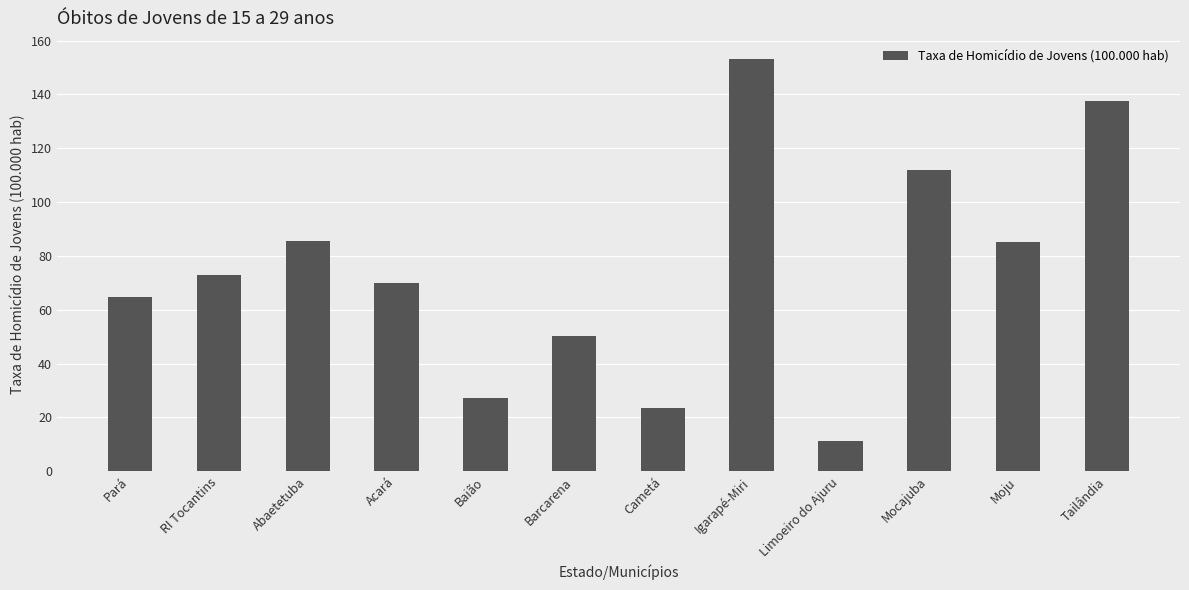

What is the label of the 5th bar from the left?

Baião